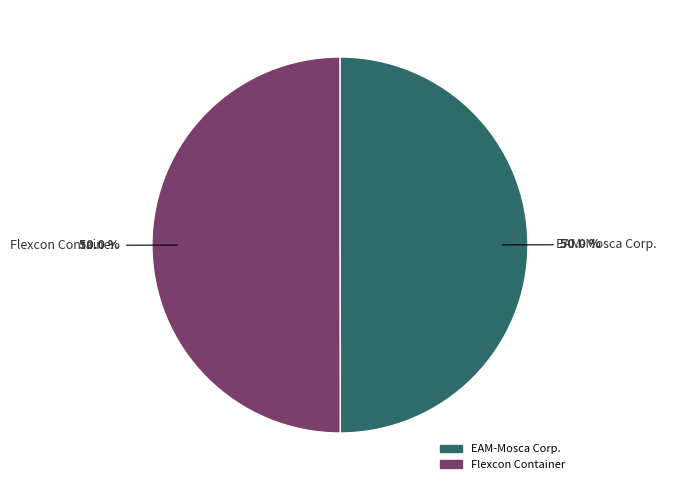

To the nearest percent, what is the combined percentage of EAM-Mosca Corp. and Flexcon Container?

100%